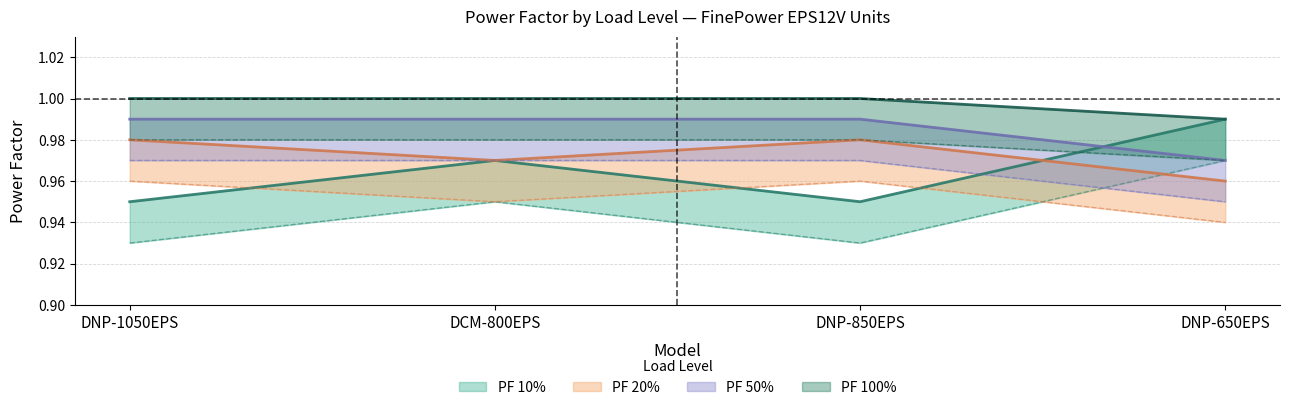

Count the number of data series in this chart.

4